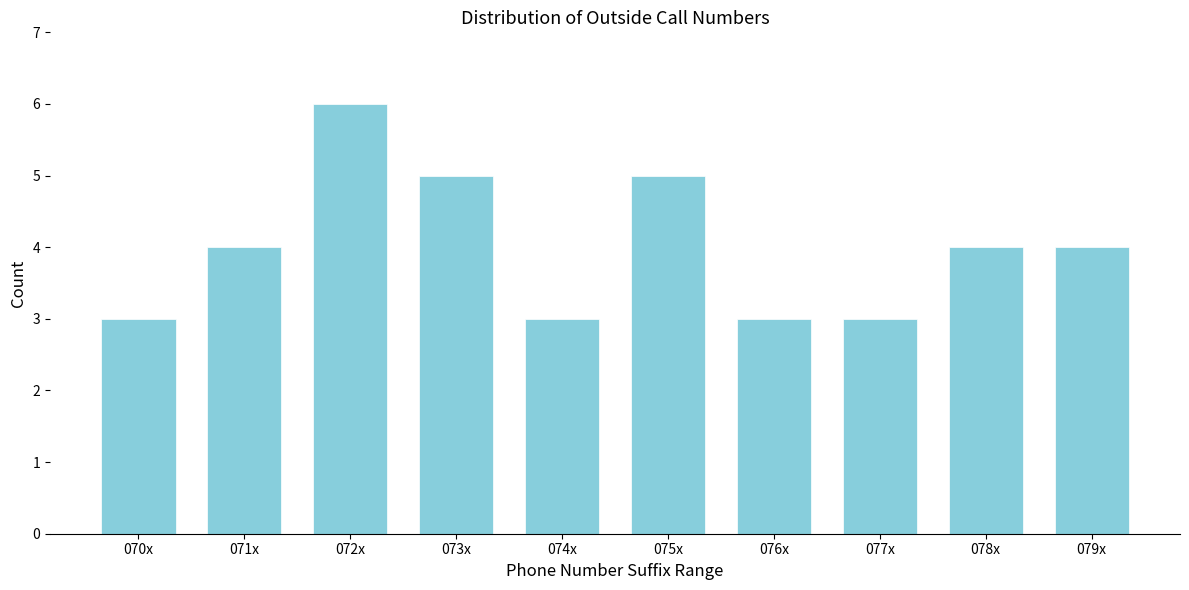

Reading left to right, what are all the values shown in this chart?

070x=3	071x=4	072x=6	073x=5	074x=3	075x=5	076x=3	077x=3	078x=4	079x=4